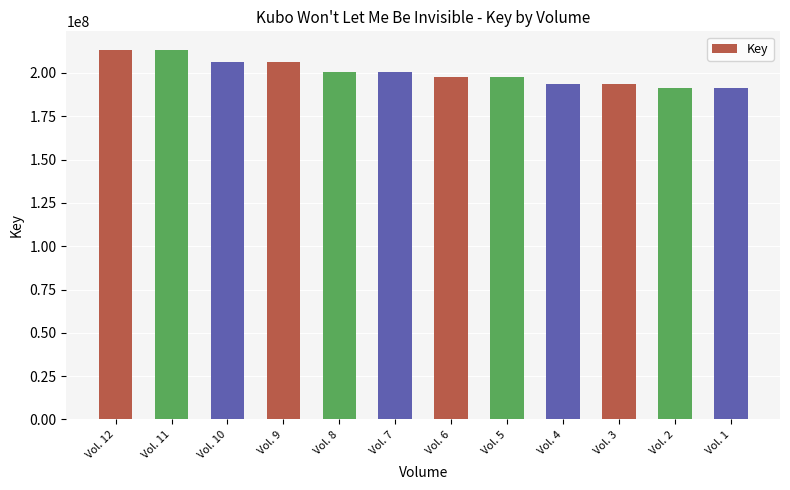

What is the ratio of the value at Vol. 7 to the value at Vol. 10?

1.0